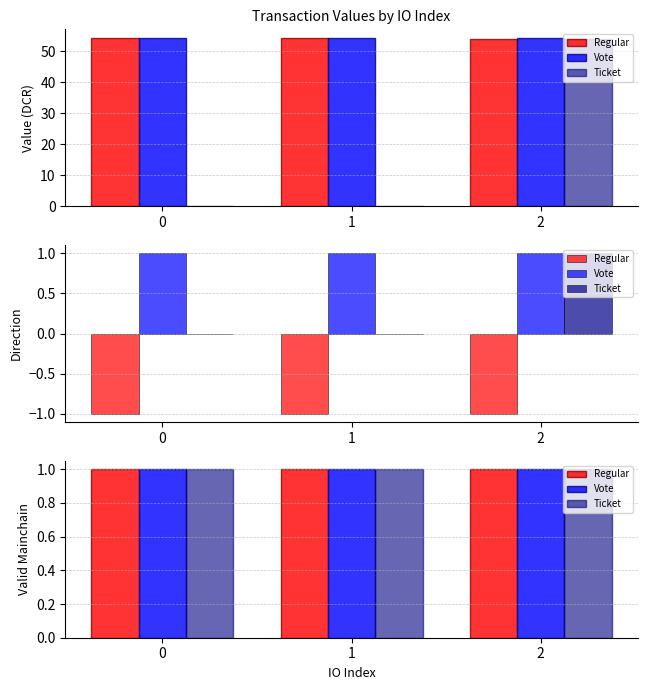

What is the total value across all series at 0?

54.3